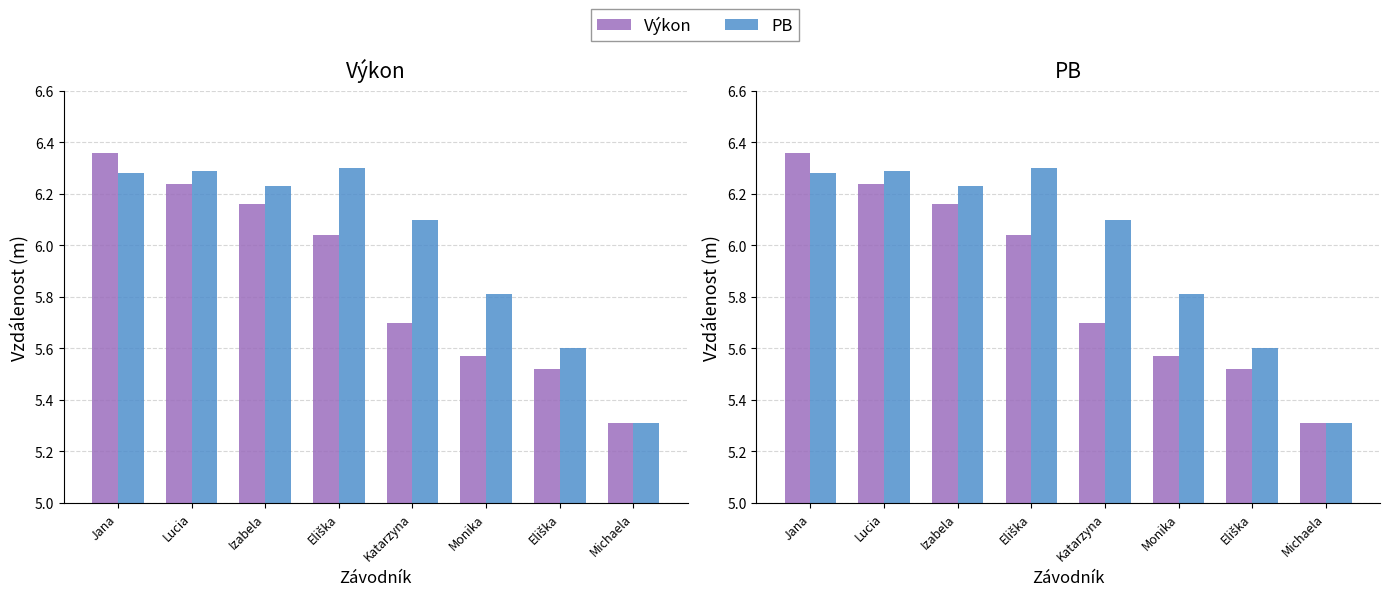

True or false: PB has a value of 3.6 at Izabela.

False